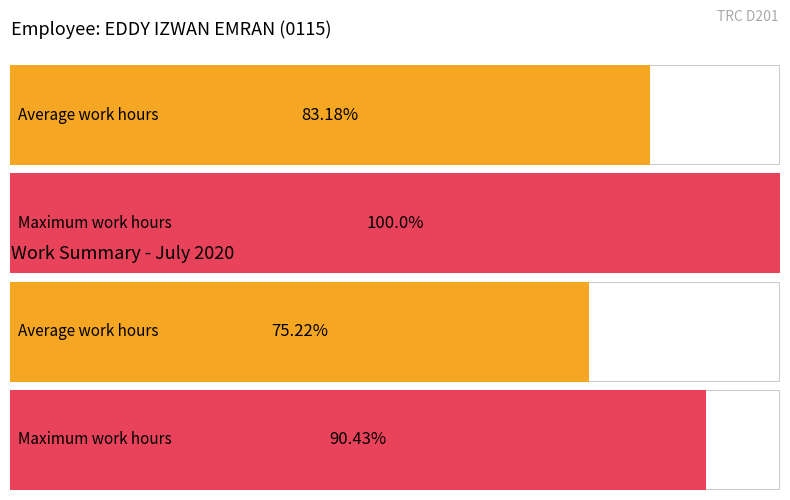

List the series in order of their peak value, lowest first.

Average utilization, Maximum utilization